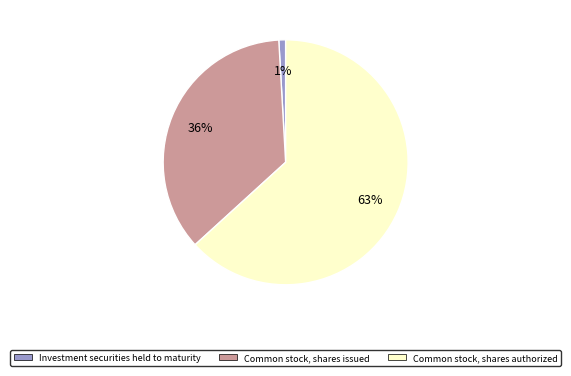

Is the sum of Investment securities held to maturity and Common stock, shares issued greater than half?

No